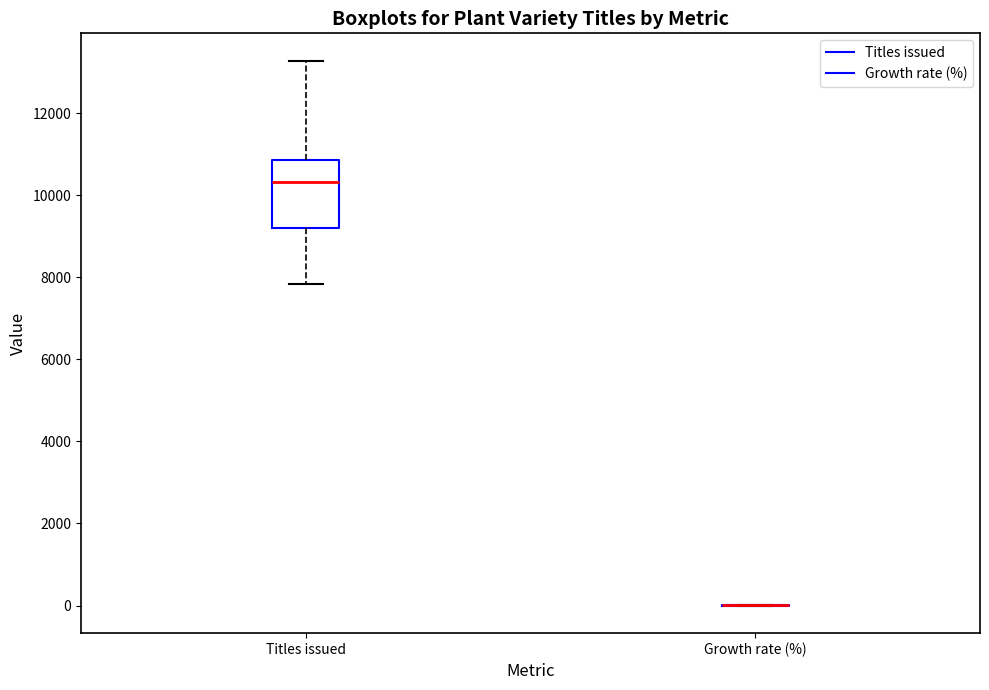

Which box is the tallest, from its lower edge to its upper edge?

Titles issued